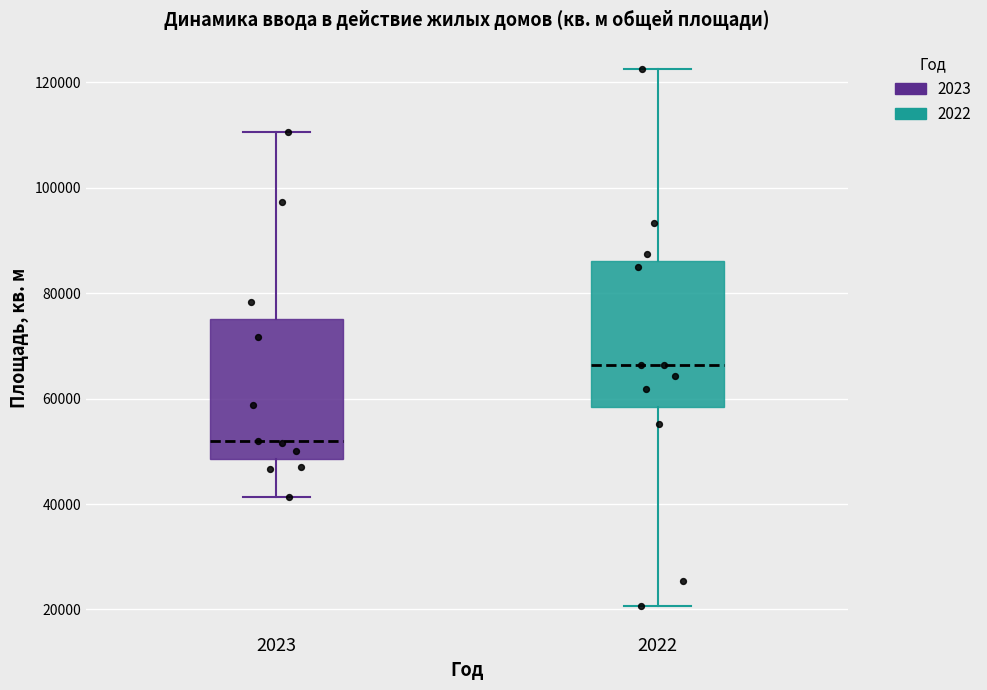

Where does the median line of the box at x = 2023 sit on the y-axis? The values are not printed on the chart, so give them approximately, as read against the axis.

52000